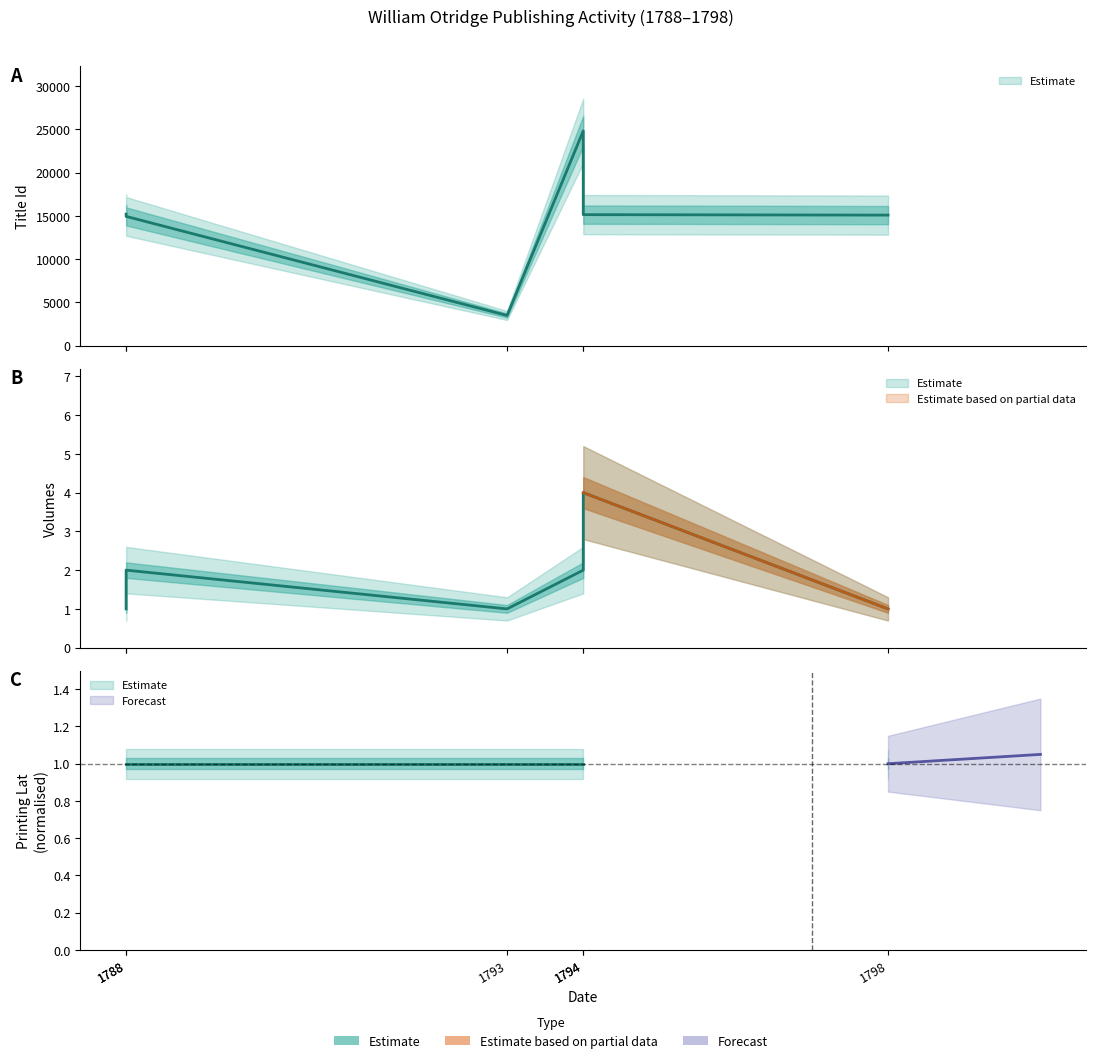

True or false: Volumes has a value of 2 at 1794.

True